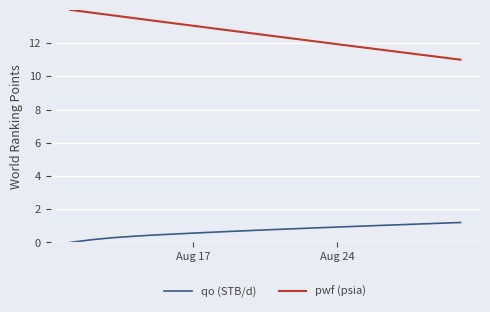

What is the lowest value of the pwf (psia) series?

11.0